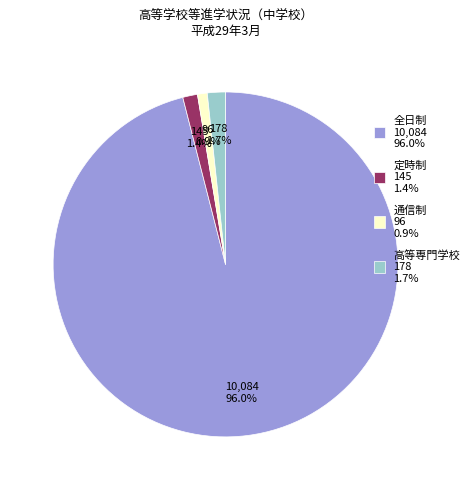

How many segments does this pie chart have?

4